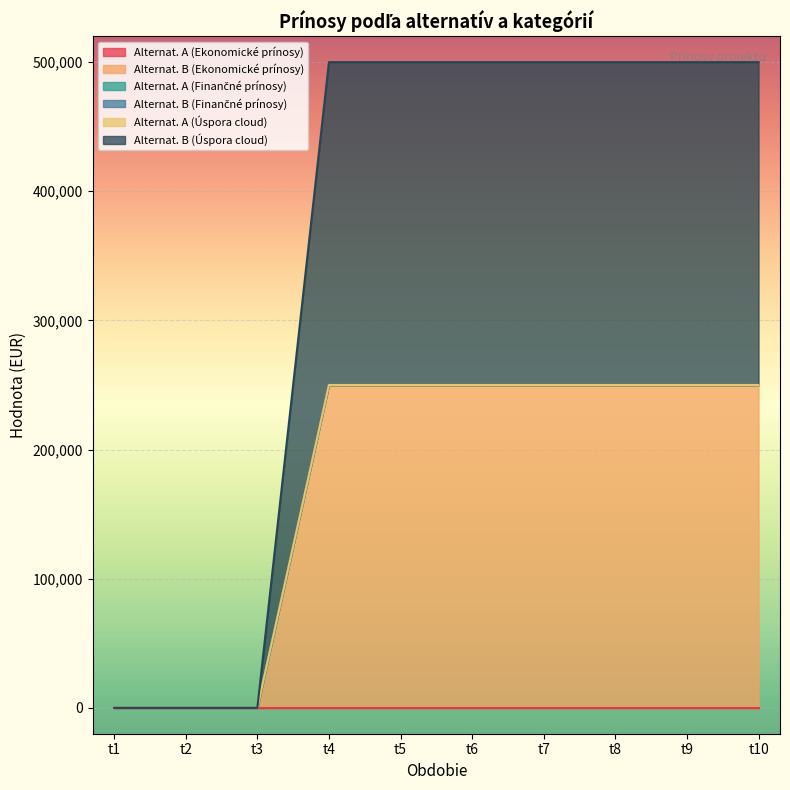

Is the value of Alternat. B (Ekonomické prínosy) at t8 greater than the value of Alternat. A (Finančné prínosy) at t3?

Yes